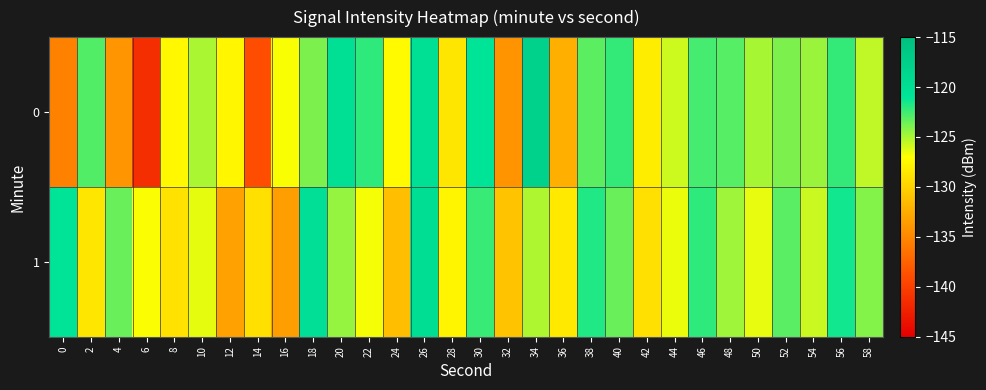

At which category does the chart reach its minimum across all series?

6